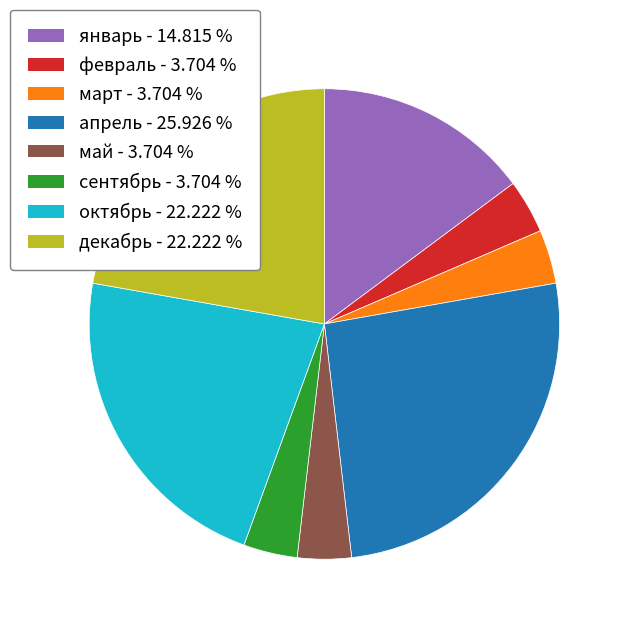

What is the largest slice in the pie chart?

апрель